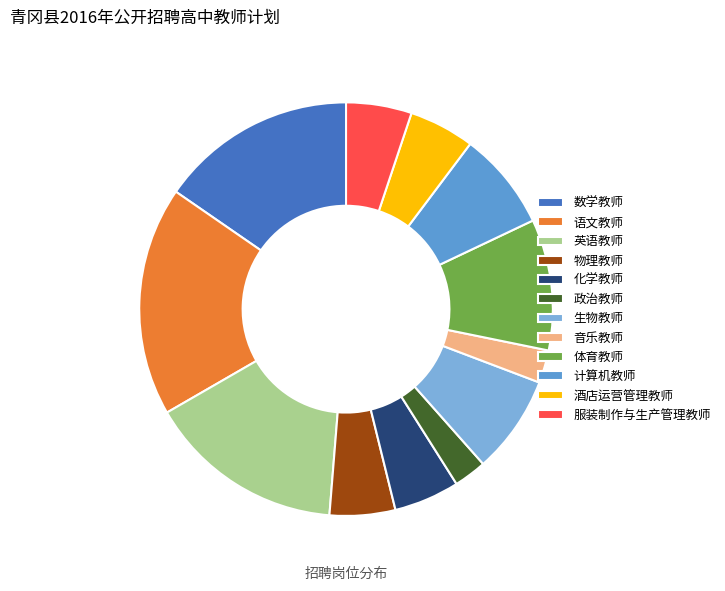

Which slice is the largest?

语文教师